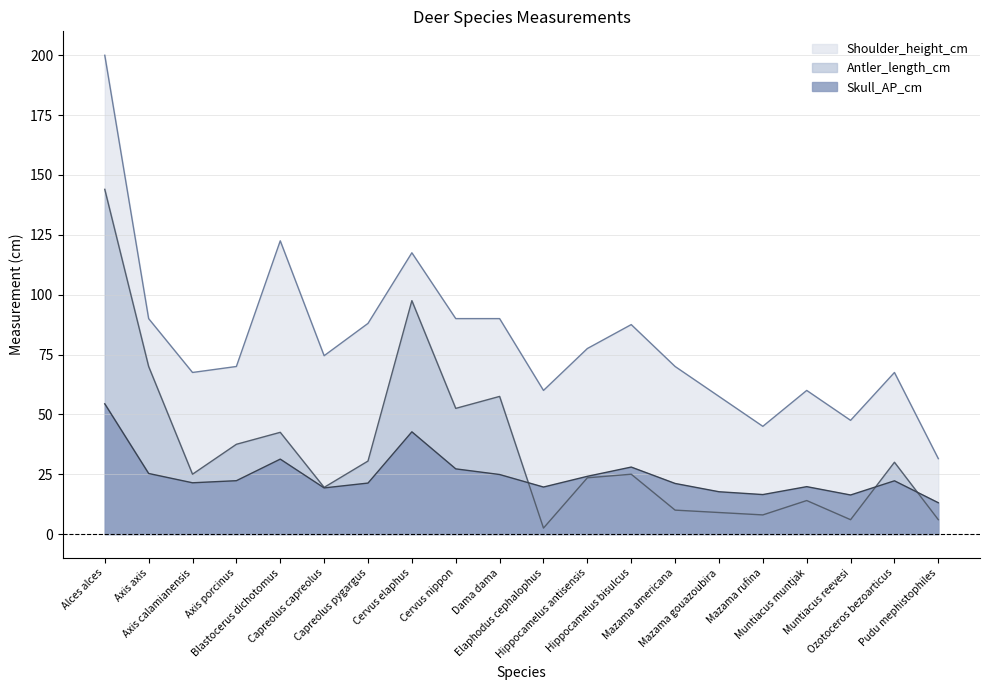

Which series has the largest total across all categories?

Shoulder_height_cm